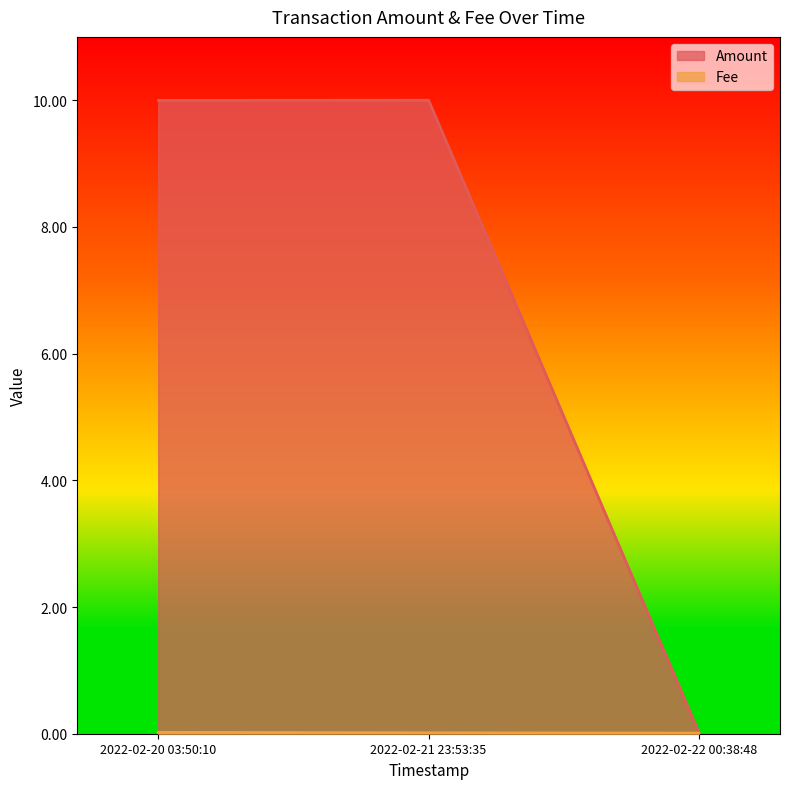

What is the sum of all Amount values?

20.0